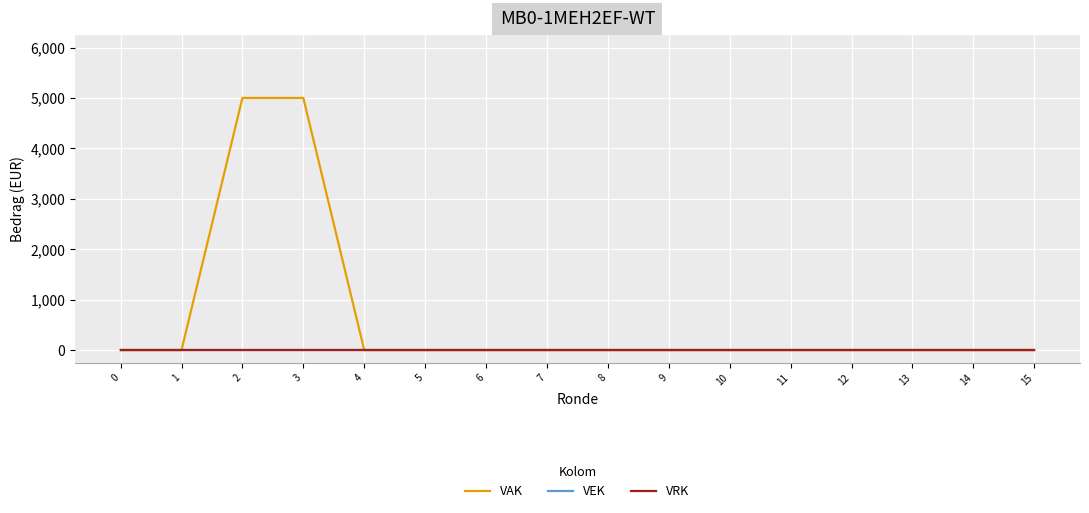

Is this an area chart (filled region under the line)?

No